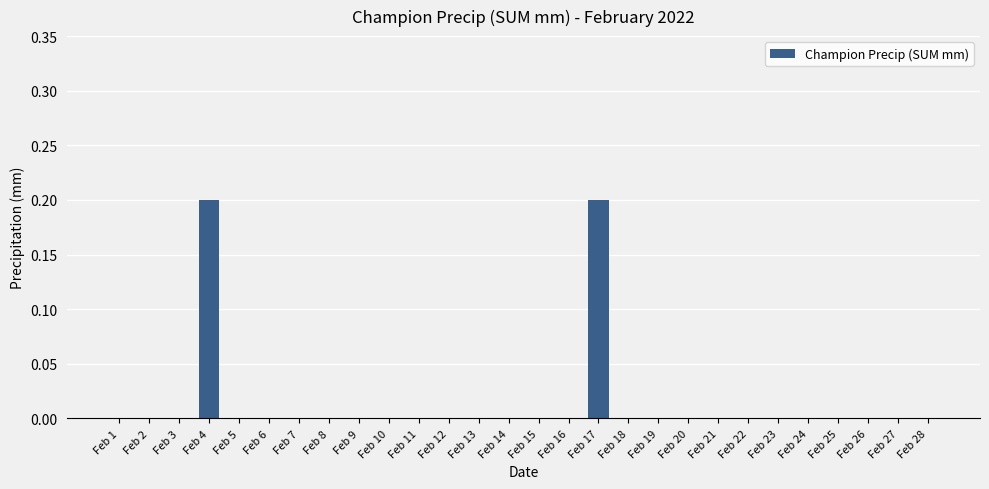

The value at Feb 5 is 0.0. True or false?

True